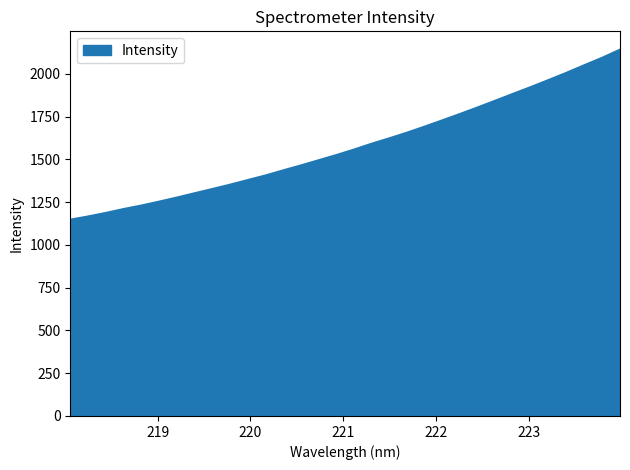

What is the maximum value shown in the chart?

2141.5